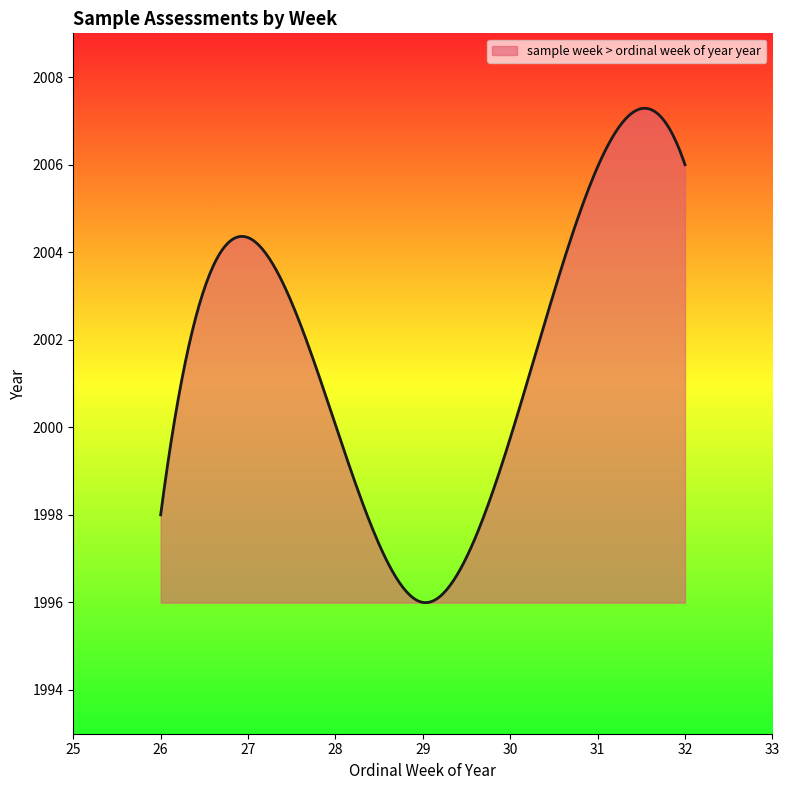

What is the maximum value shown in the chart?

2007.3